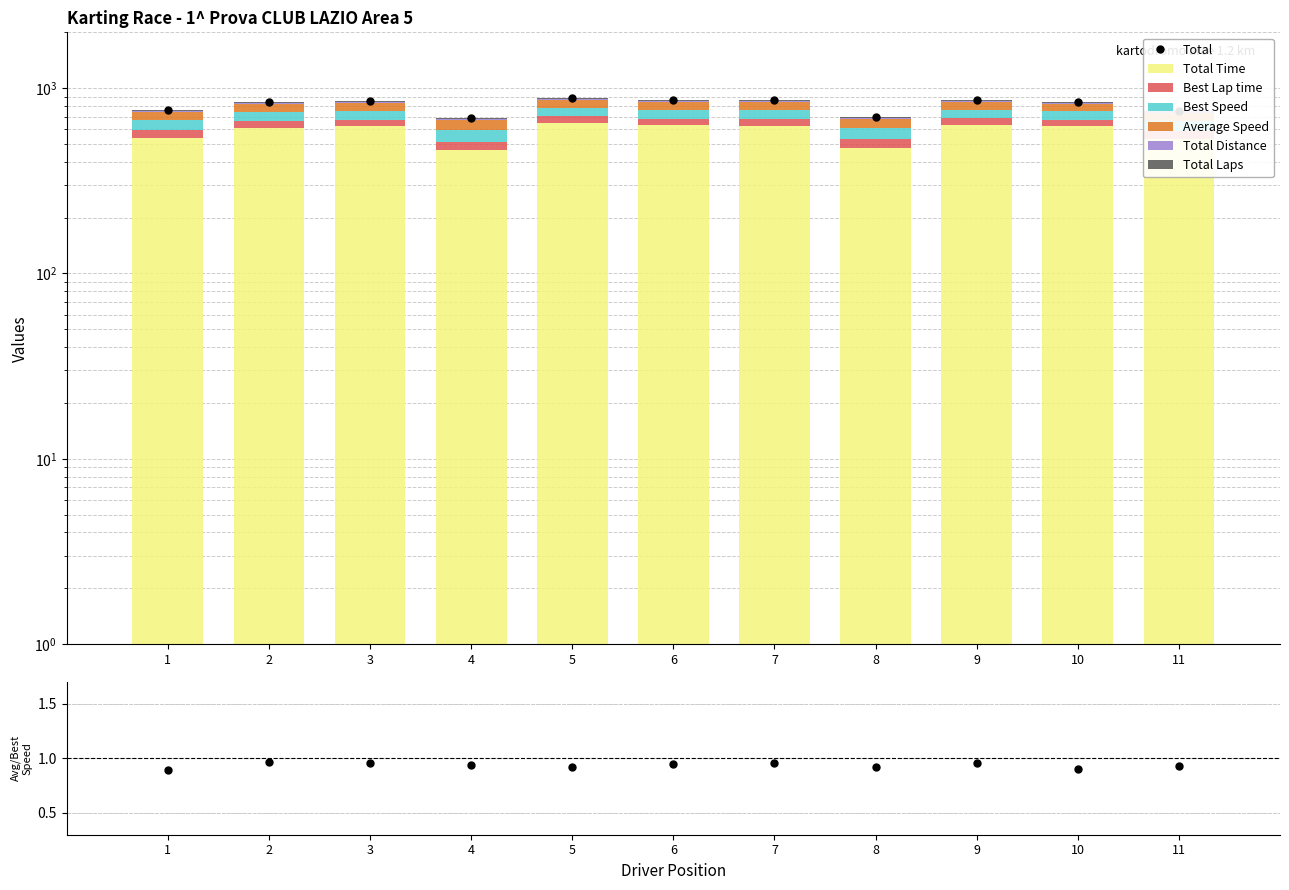

What is the average value of the Best Lap time series?

54.4